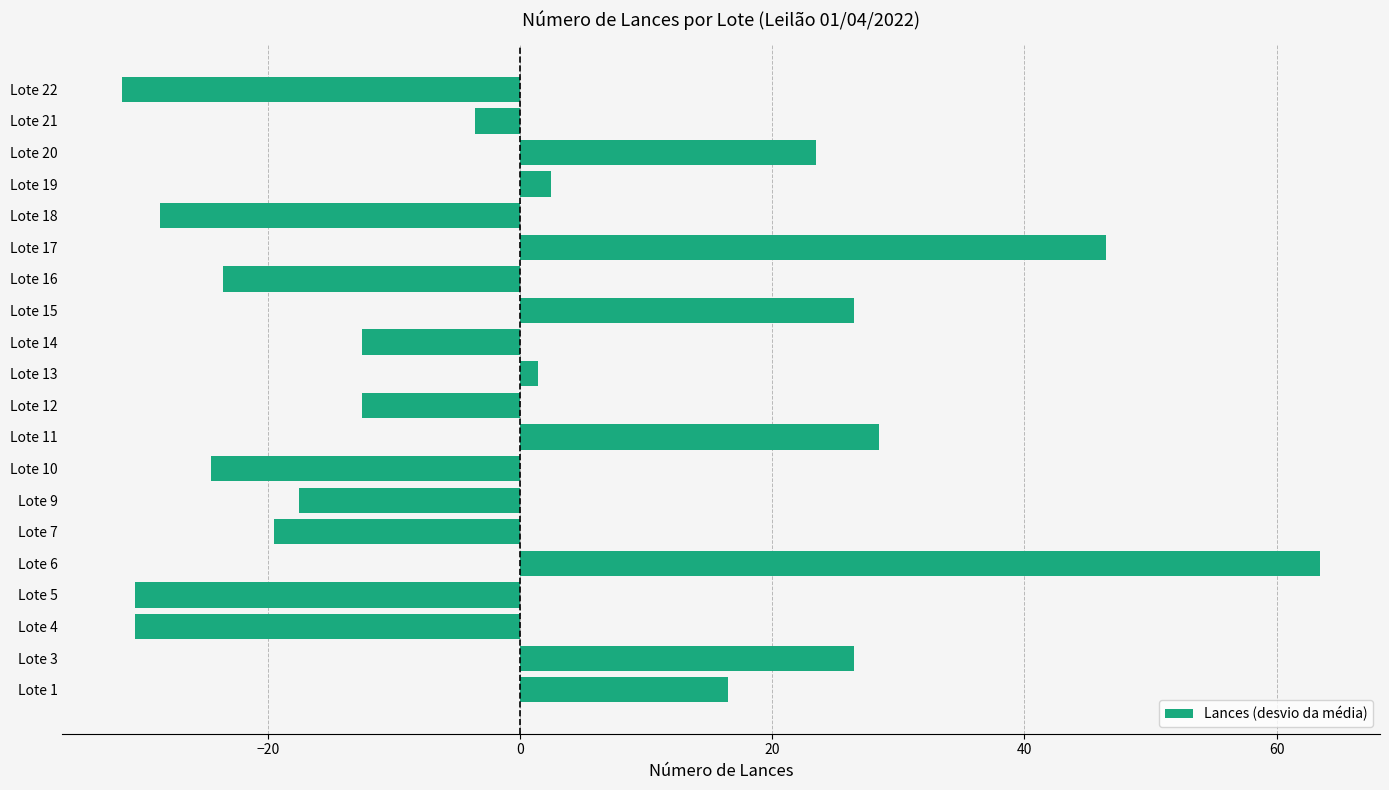

How many data points does each series have?

20